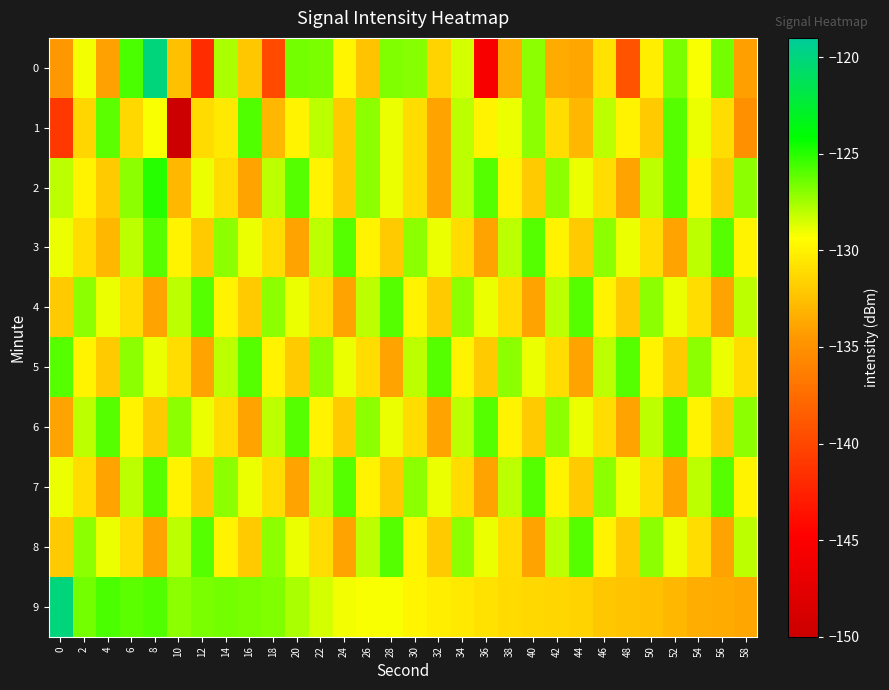

Which label corresponds to the largest value in the chart?

8